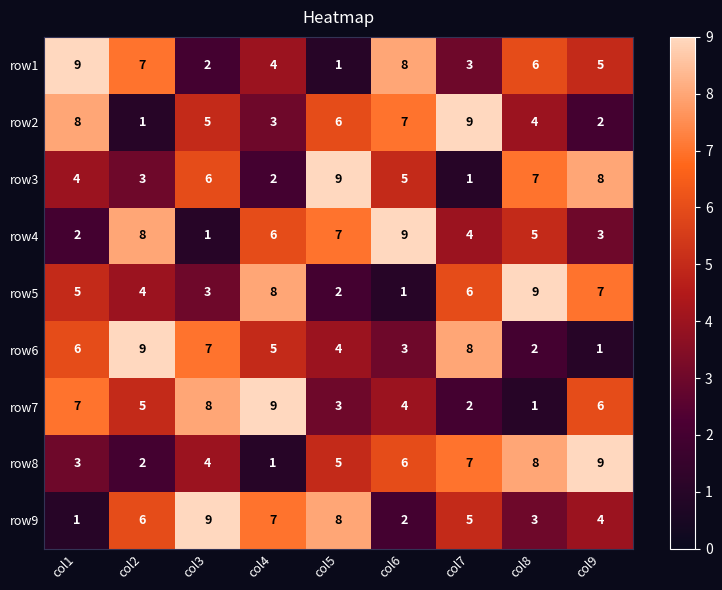

What is the total value across all series at col6?

45